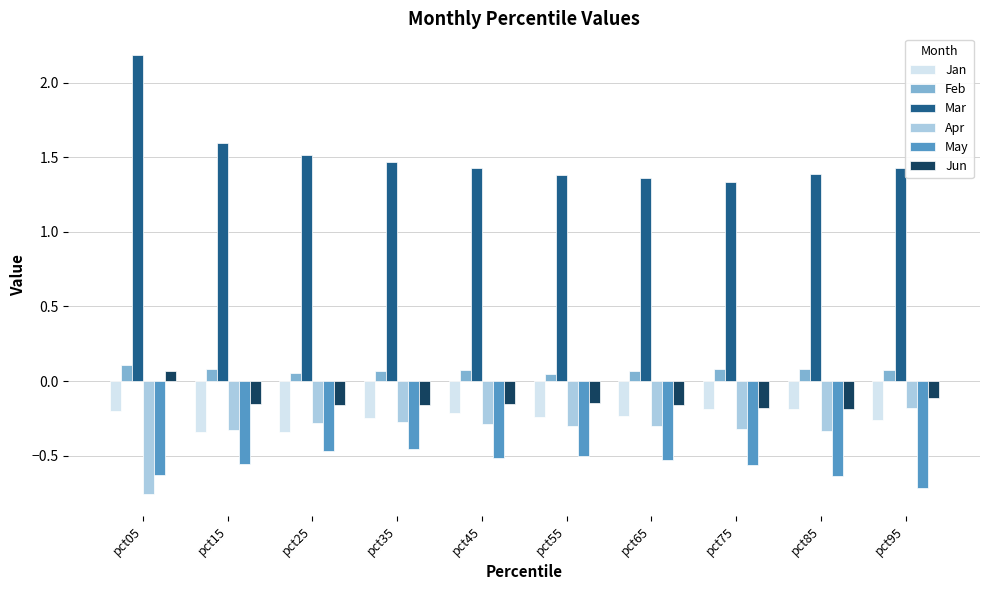

At which category is the sum across all series the highest?

pct05